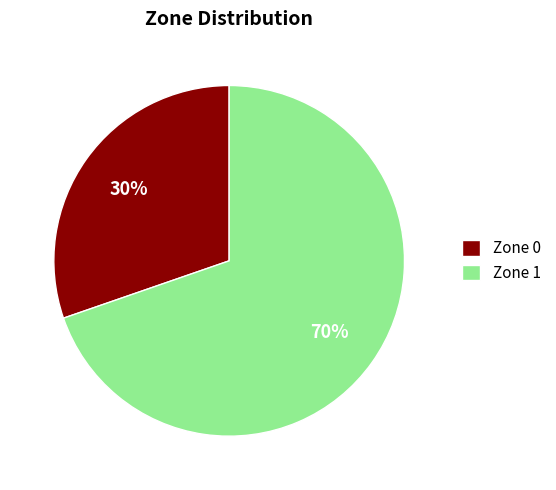

How many segments does this pie chart have?

2